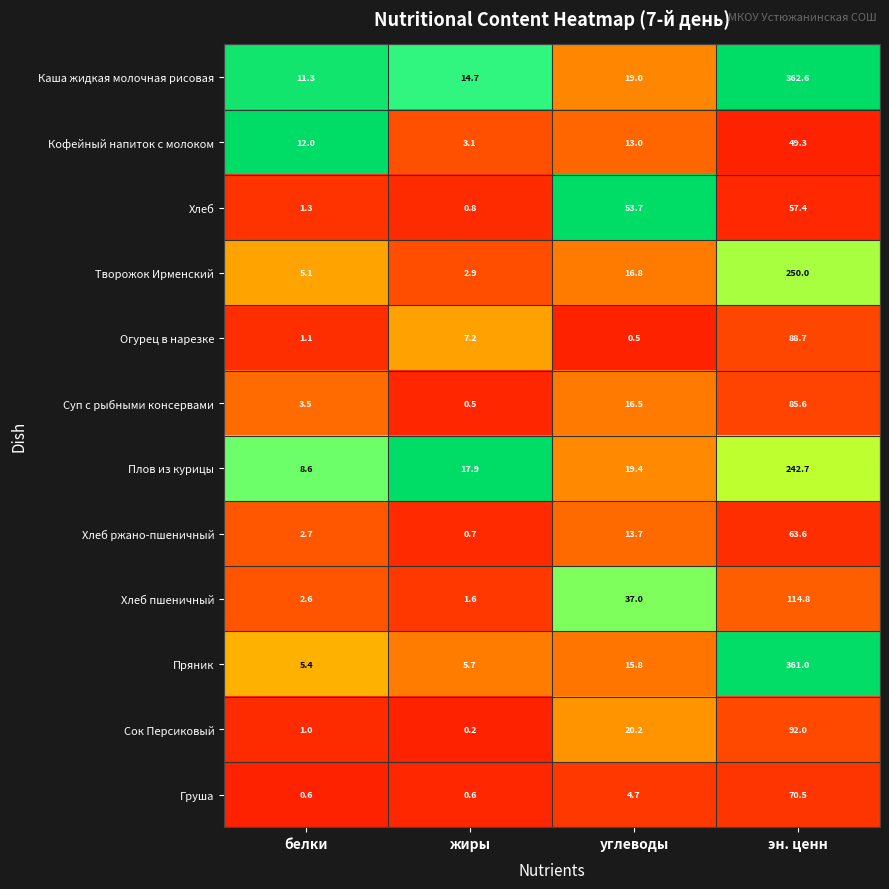

What is the approximate value of Хлеб ржано-пшеничный at эн. ценн?

63.6